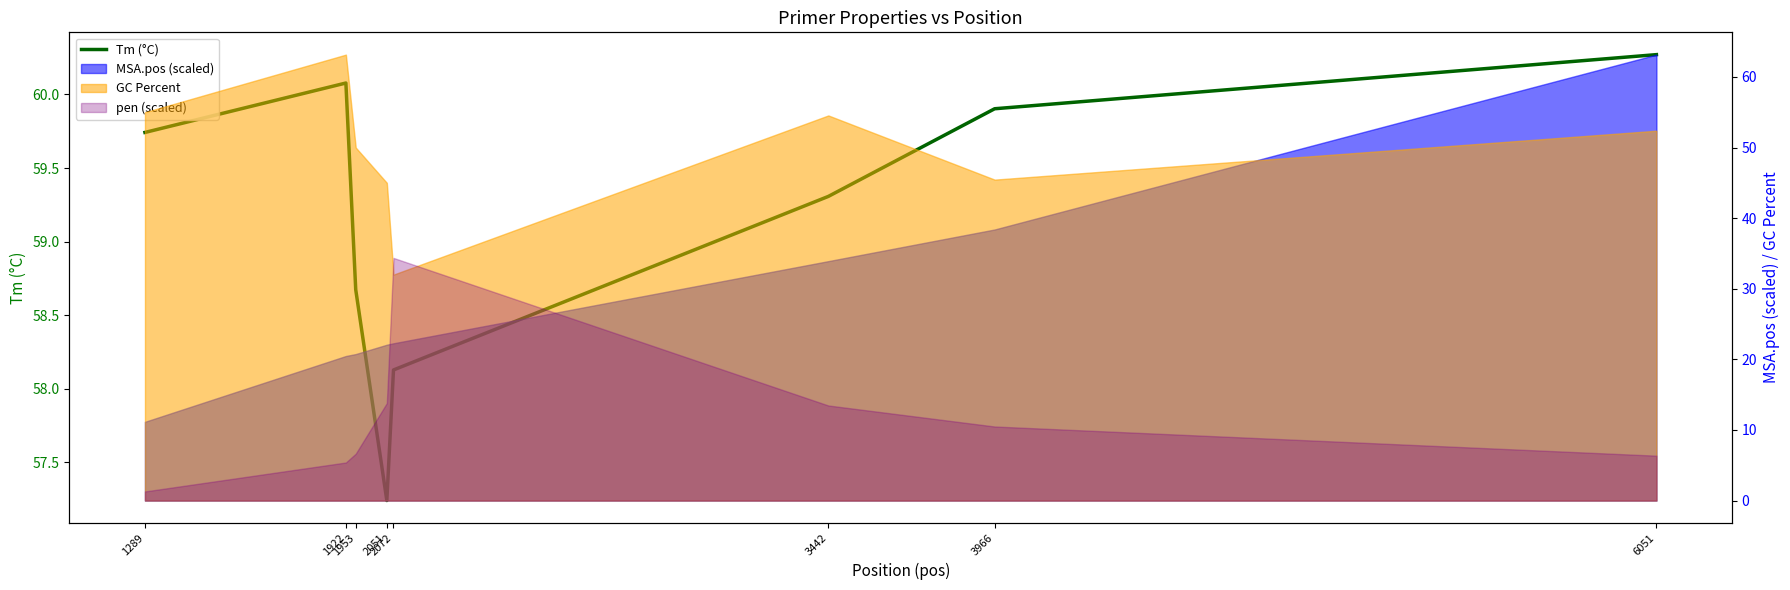

Which category has the lowest value across all series?

2051